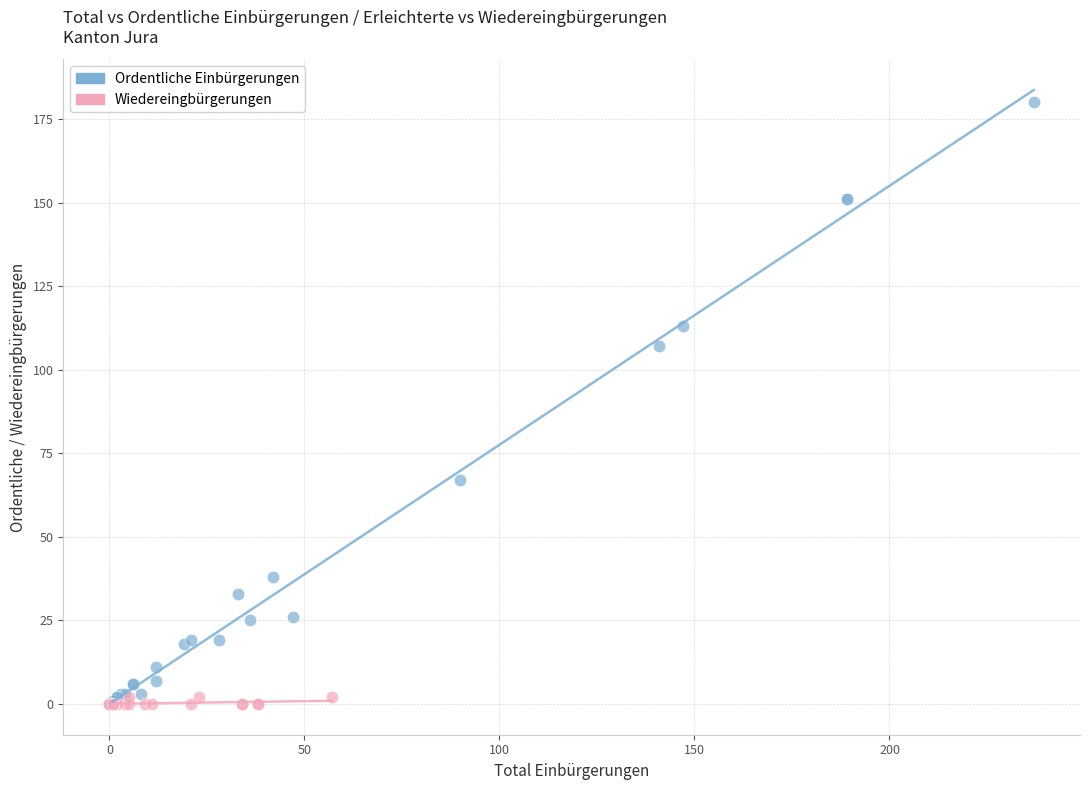

Which series has the widest spread of Y values?

Ordentliche Einbürgerungen